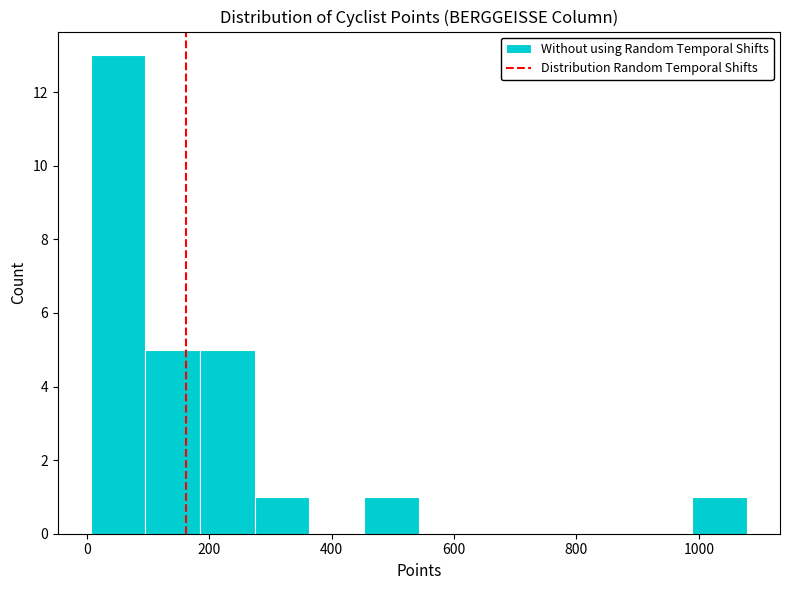

How tall is the bar that spans 280 to 360 on the x-axis? Neither the bar edges nor the heights are printed on the chart, so give them approximately, as read against the axes.

1